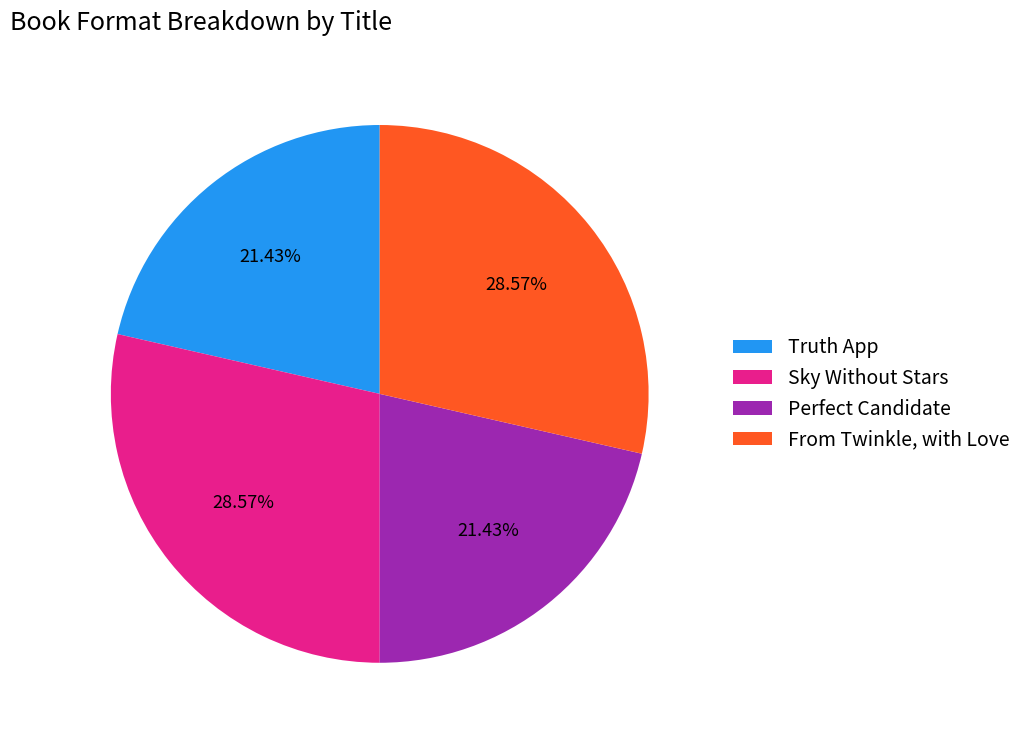

Does From Twinkle, with Love account for over 50% of the chart?

No